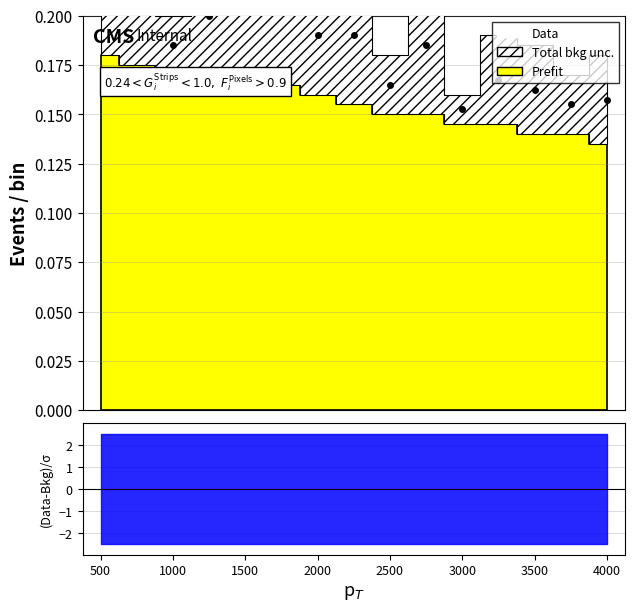

How many categories are shown in the chart?

15